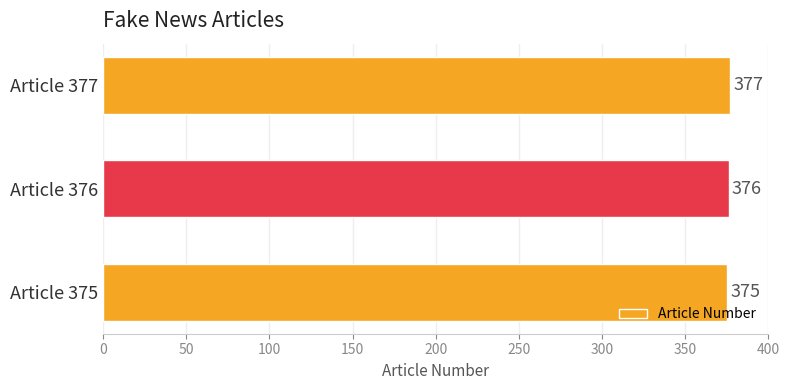

How many bars are there in total?

3